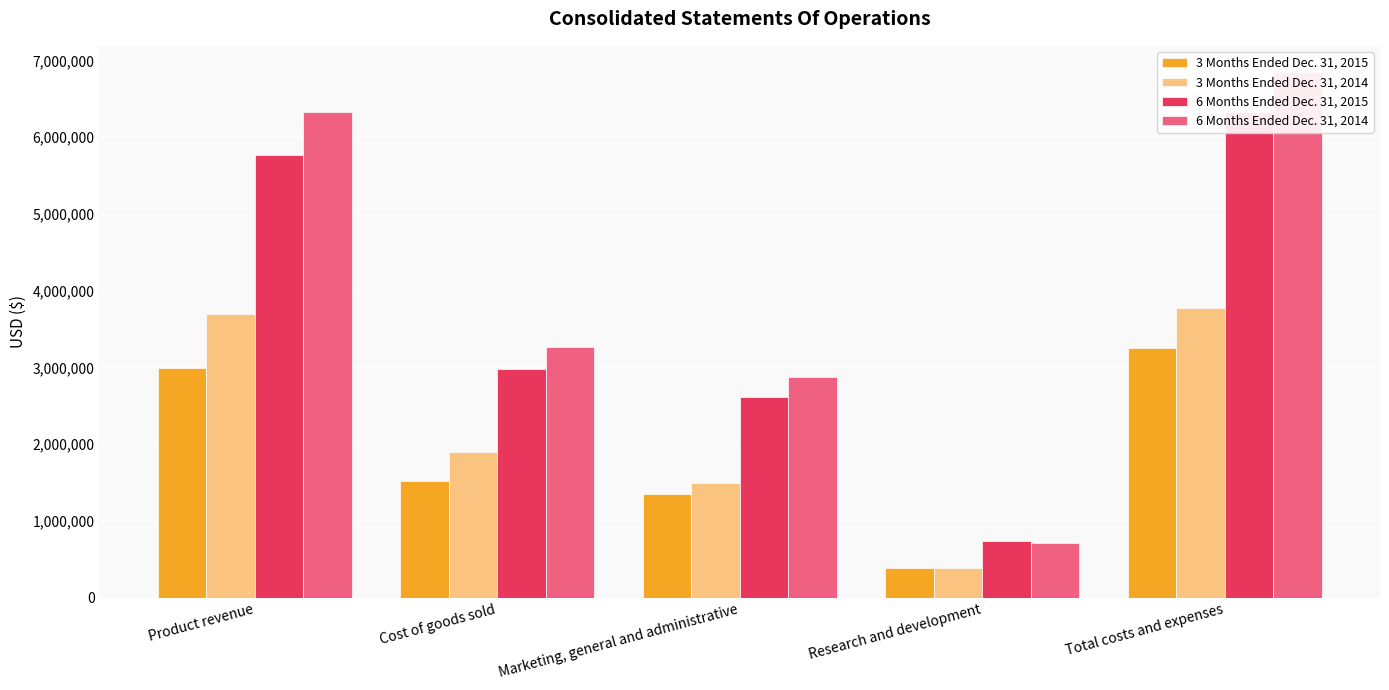

Between Product revenue and Marketing, general and administrative, which series saw the biggest shift?

6 Months Ended Dec. 31, 2014